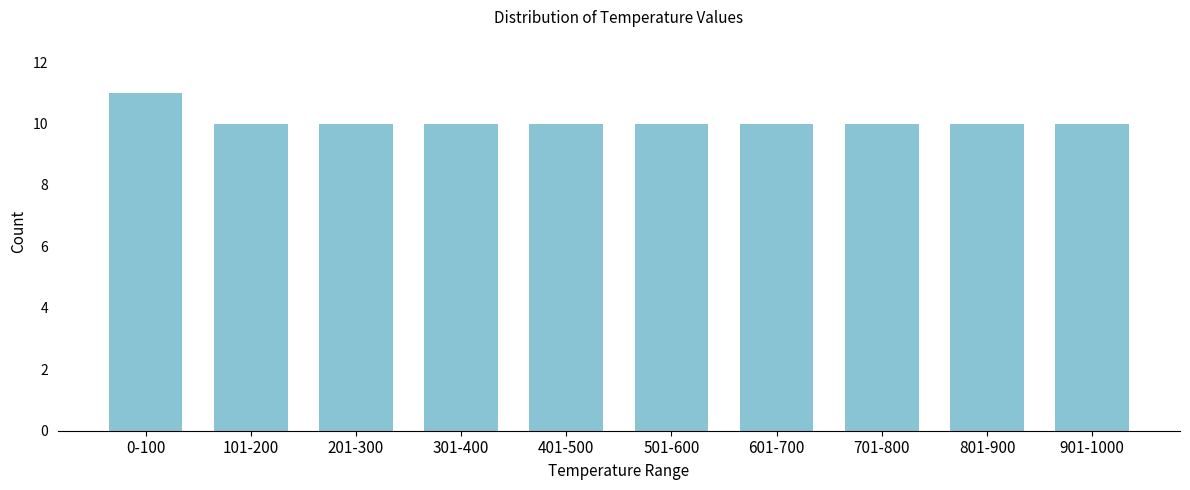

Reading left to right, what are all the values shown in this chart?

11	10	10	10	10	10	10	10	10	10